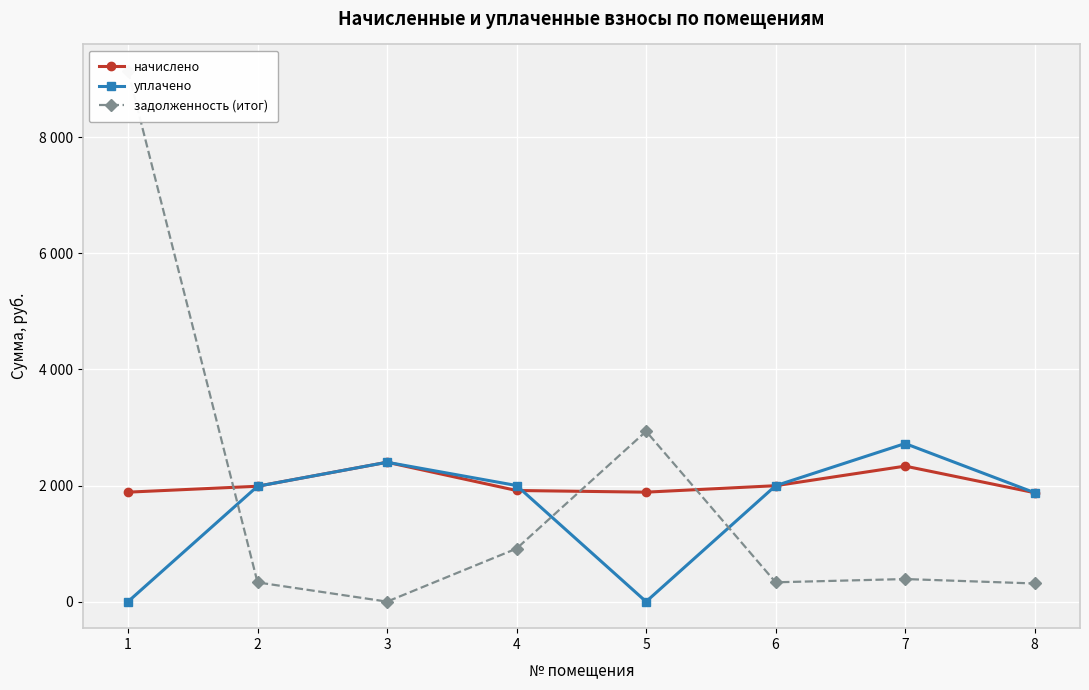

Which series has the widest spread of values?

задолженность (итог)